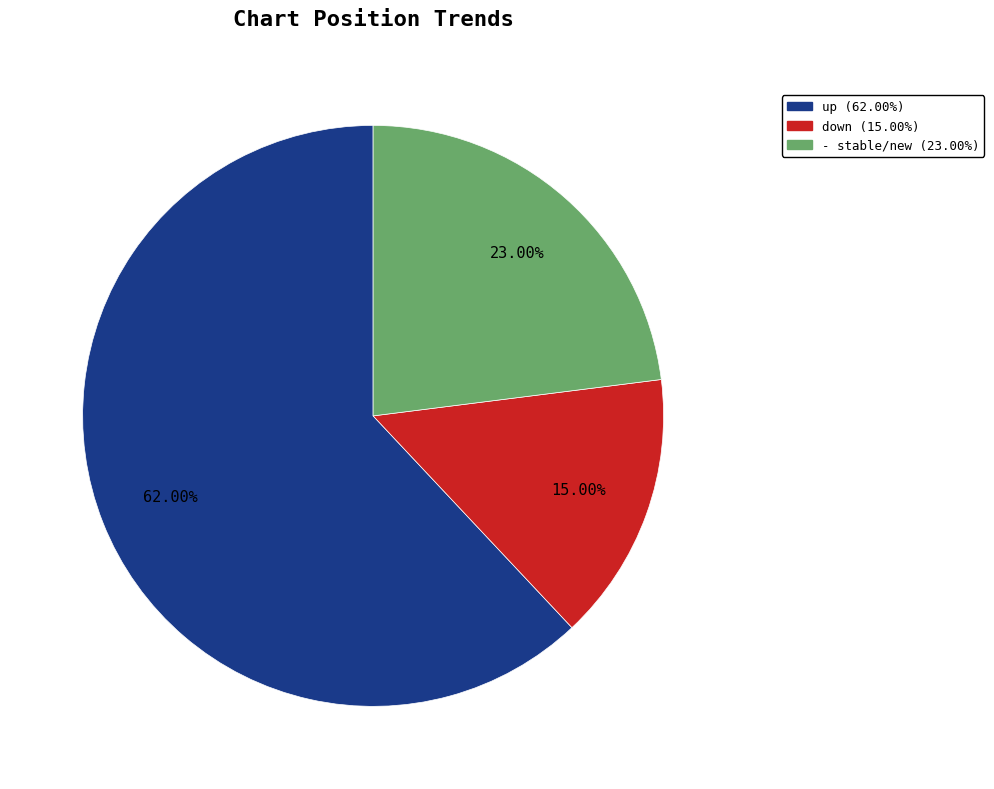

Which slice represents more than half of the pie?

up